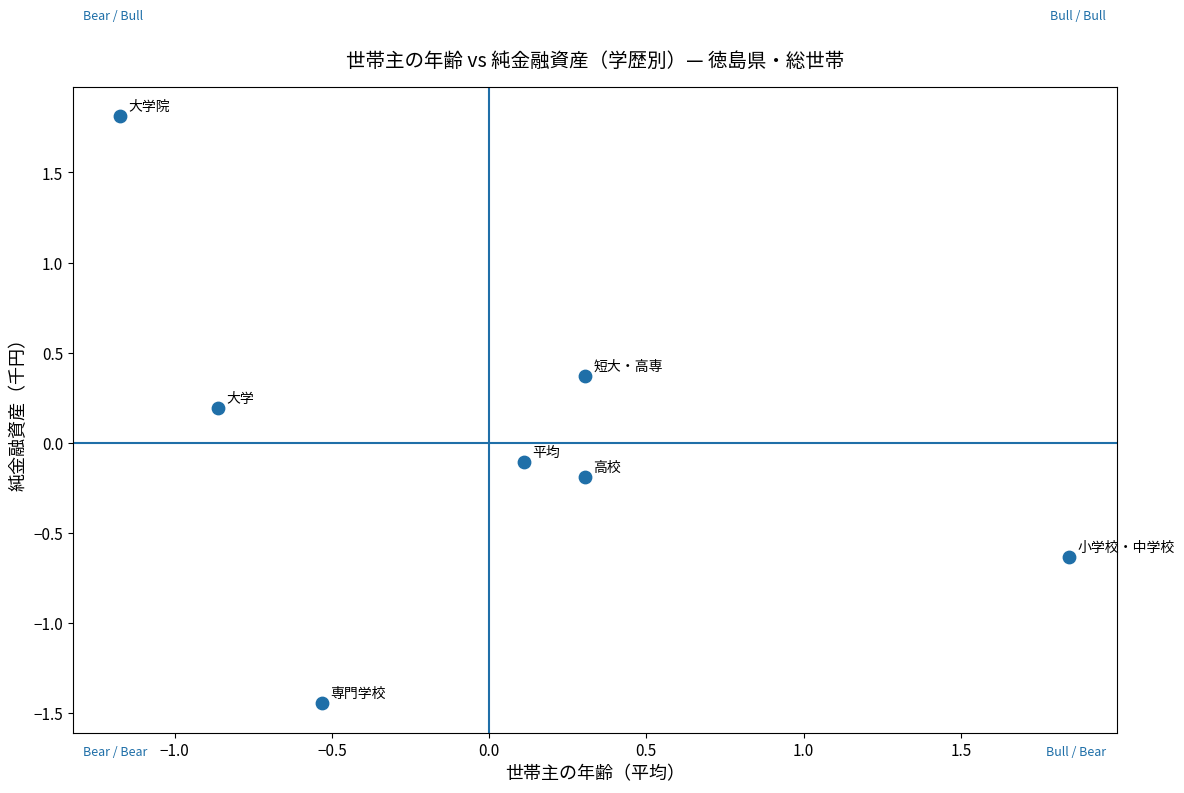

What is the range of Y values (max minus min)?

3.3